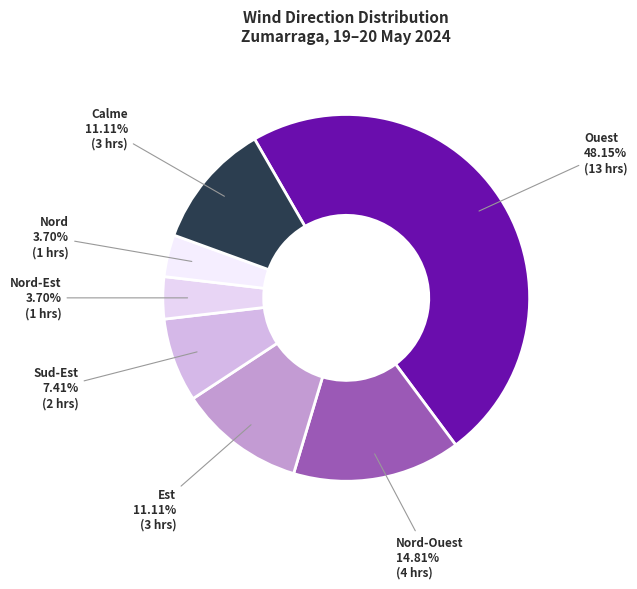

What is the total percentage of Nord-Ouest and Calme?

25.9%